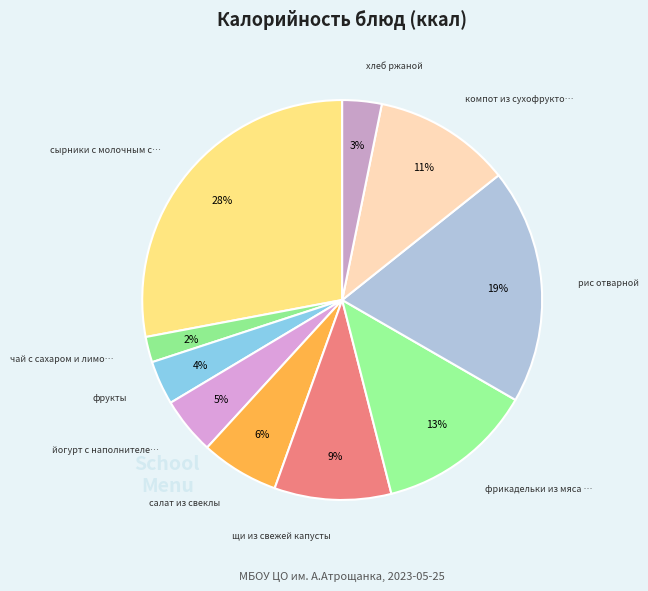

Which slice is the smallest?

чай с сахаром и лимоном